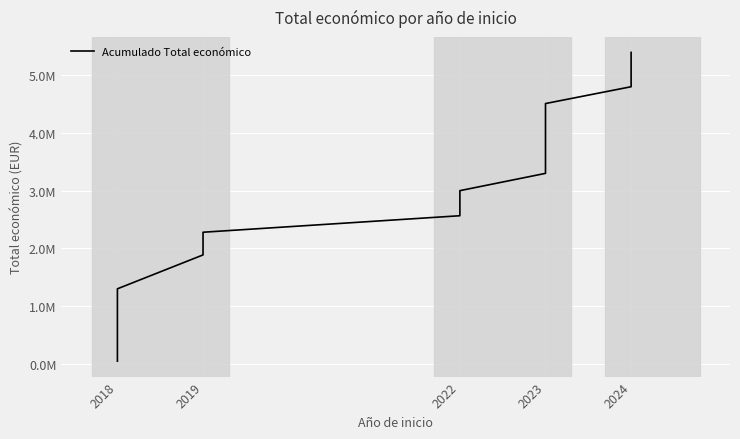

Reading right to left, what are all the values shown in this chart?

5399997	4804824	4513187	4213187	3953938	3747930	3508186	3302613	3002733	2769233	2567889	2281856	1888556	1300822	726822	203800	46300